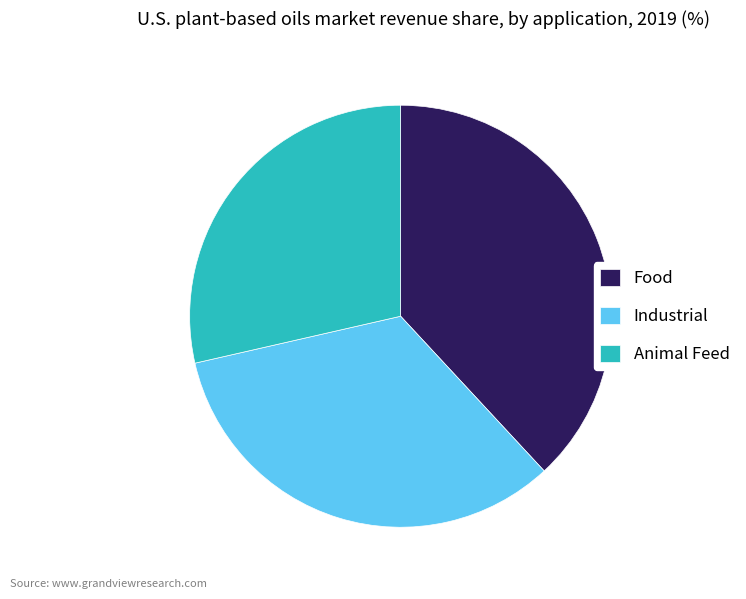

True or false: Animal Feed accounts for 29% of the total.

True